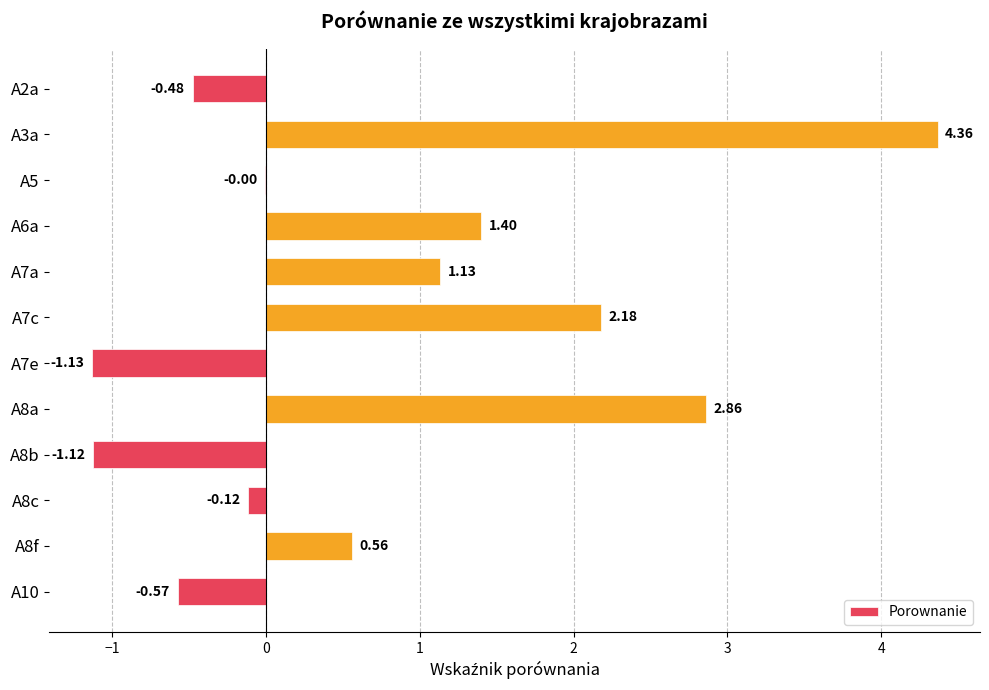

What is the sum of all values?

9.1